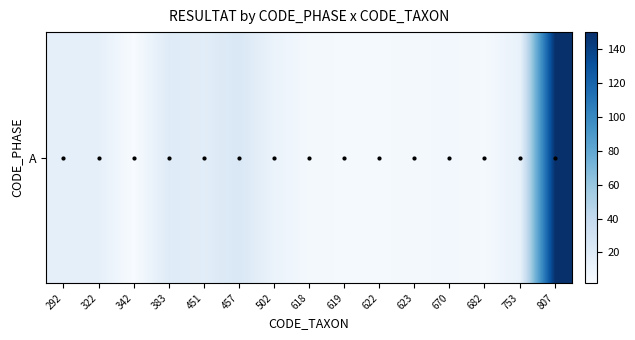

What is the minimum value shown in the chart?

2